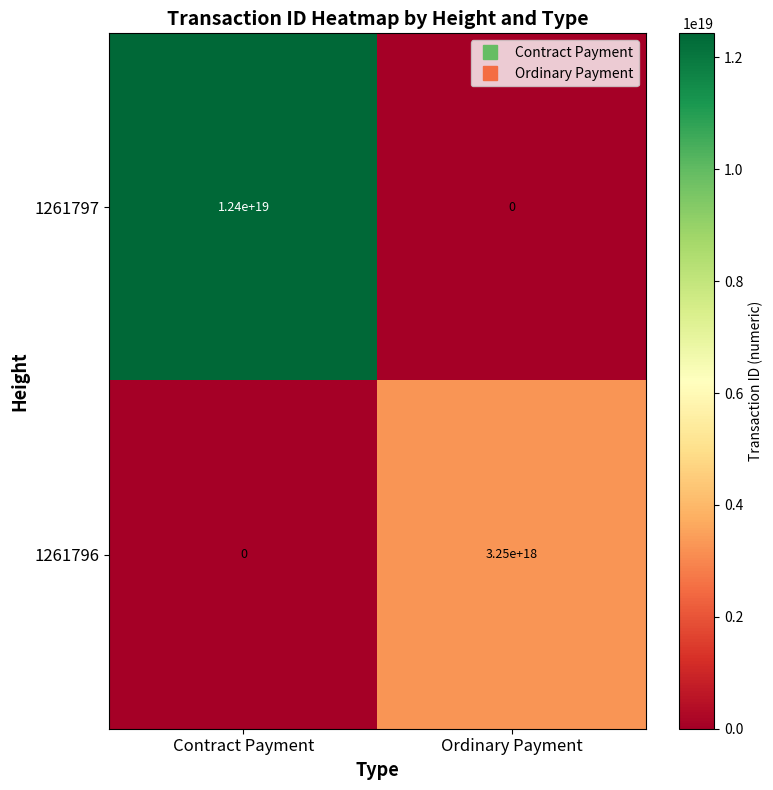

Which category has the highest value in the 1261796 series?

Ordinary Payment